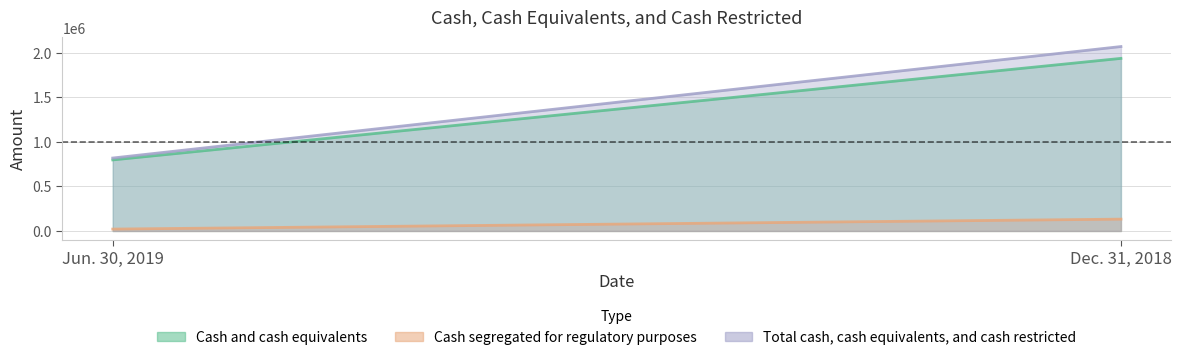

The Total cash, cash equivalents, and cash restricted series shows 2069374 at Dec. 31, 2018. True or false?

True